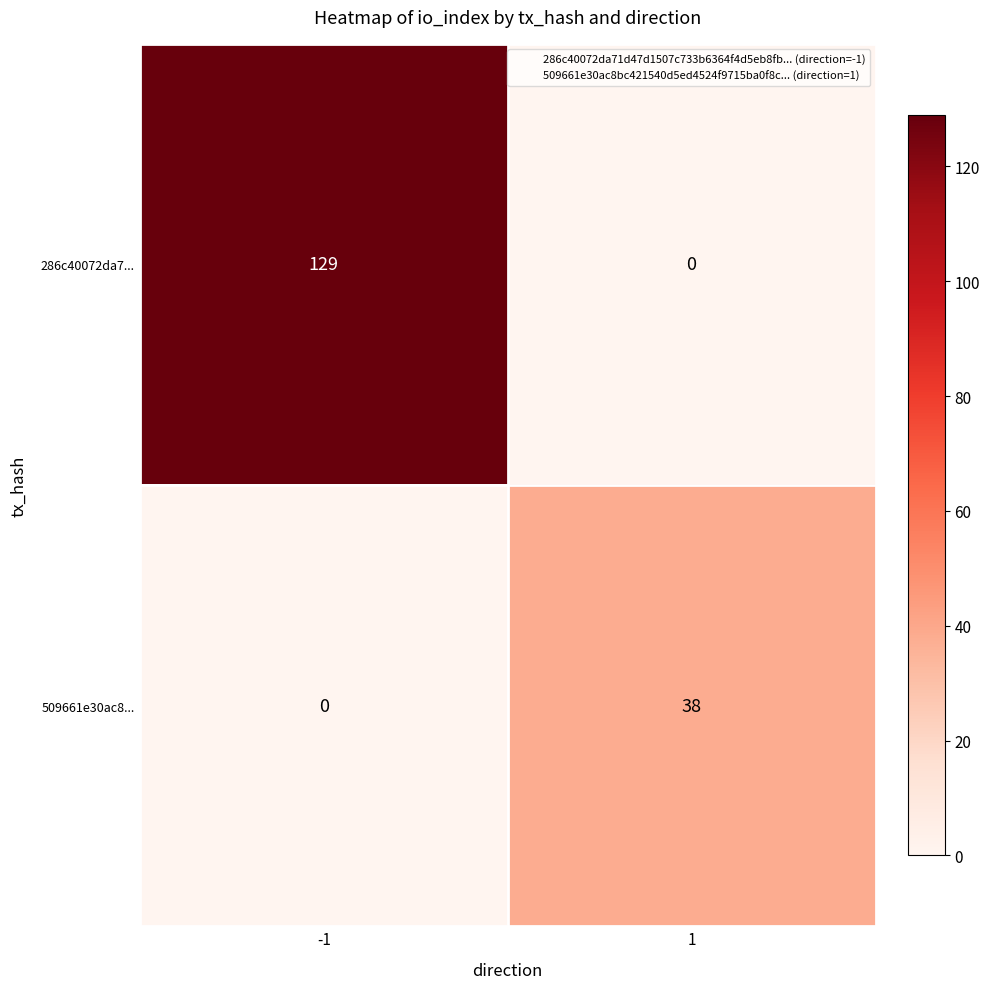

Which series changed the most between -1 and 1?

286c40072da7...